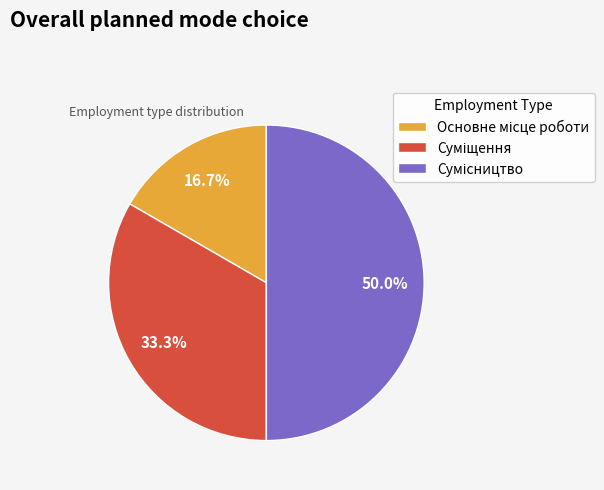

To the nearest percent, what is the difference between the largest and smallest slice percentages?

33%